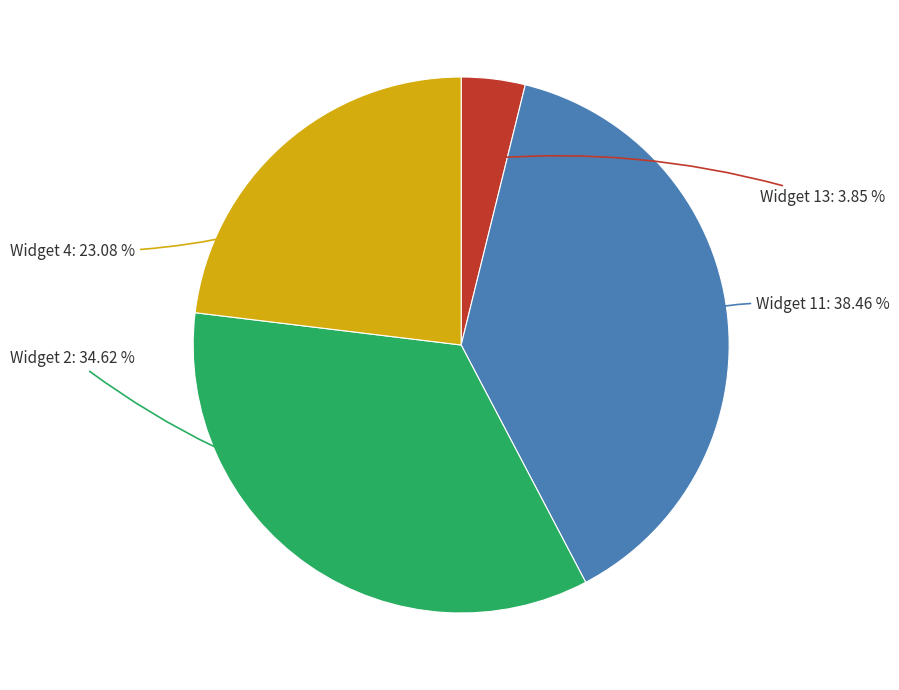

Is there a majority slice in this chart?

No